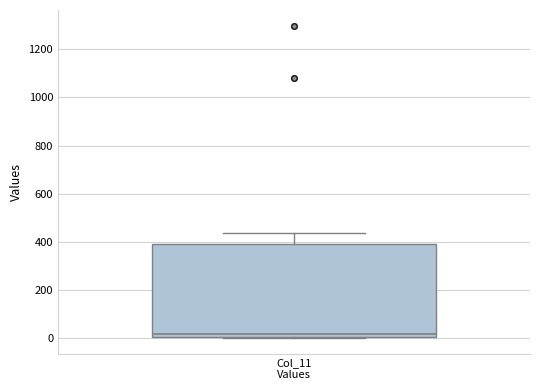

Where is the upper edge of the box for Col_11 Values on the y-axis? The values are not printed on the chart, so give them approximately, as read against the axis.

380